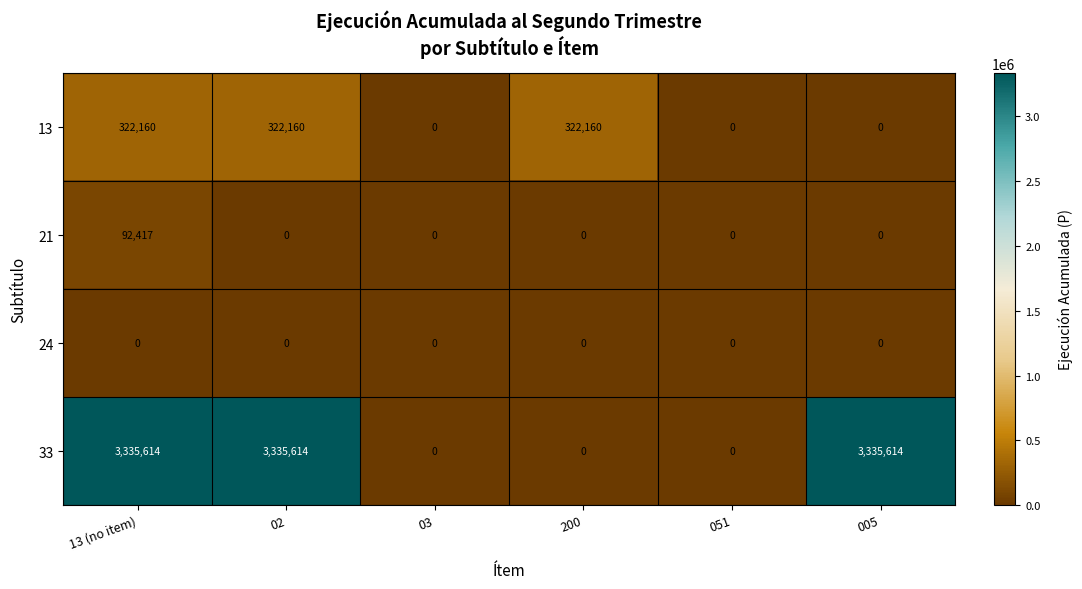

What is the difference between the highest and lowest values at 005?

3335614